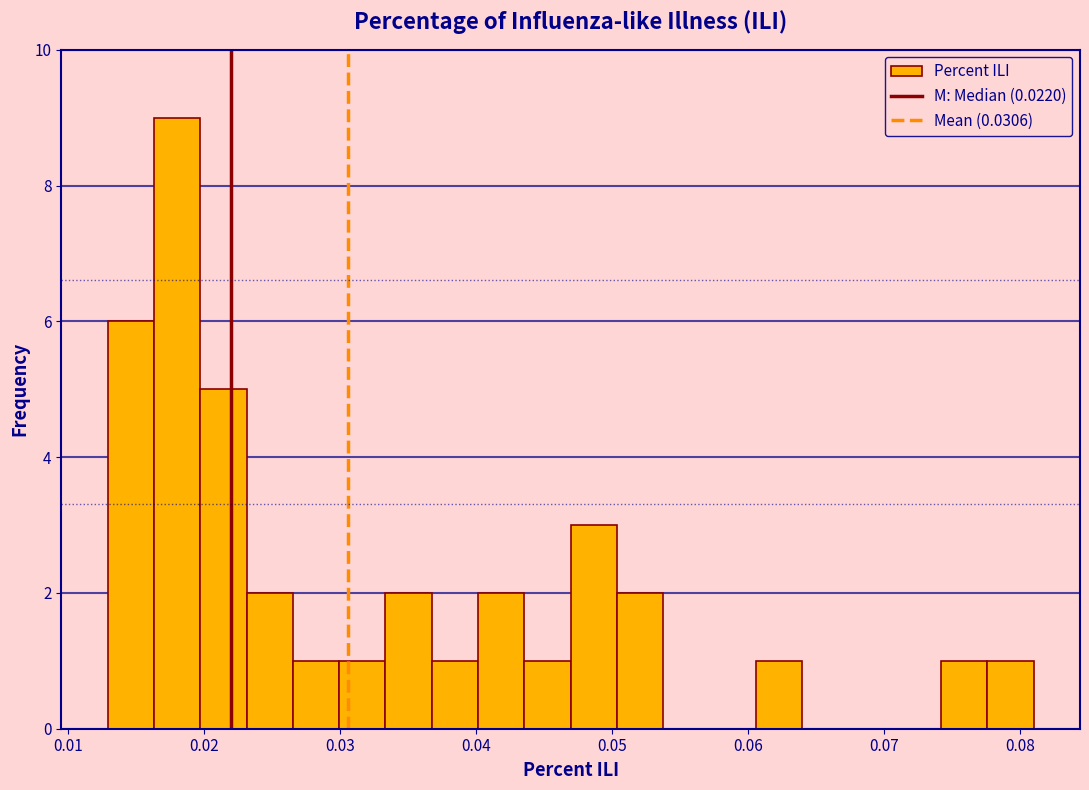

Around what value on the x-axis is the tallest bar? Give the approximate position of its centre, as read against the axis.

0.018